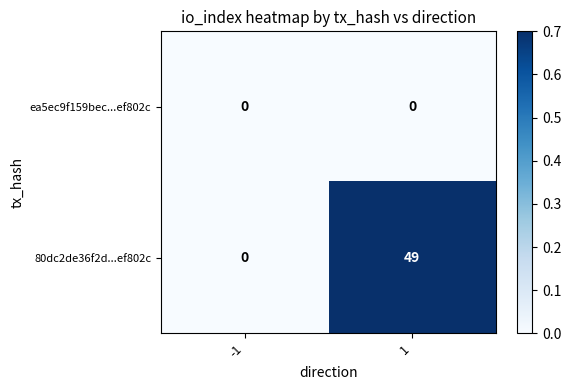

At which category is the sum across all series the highest?

1